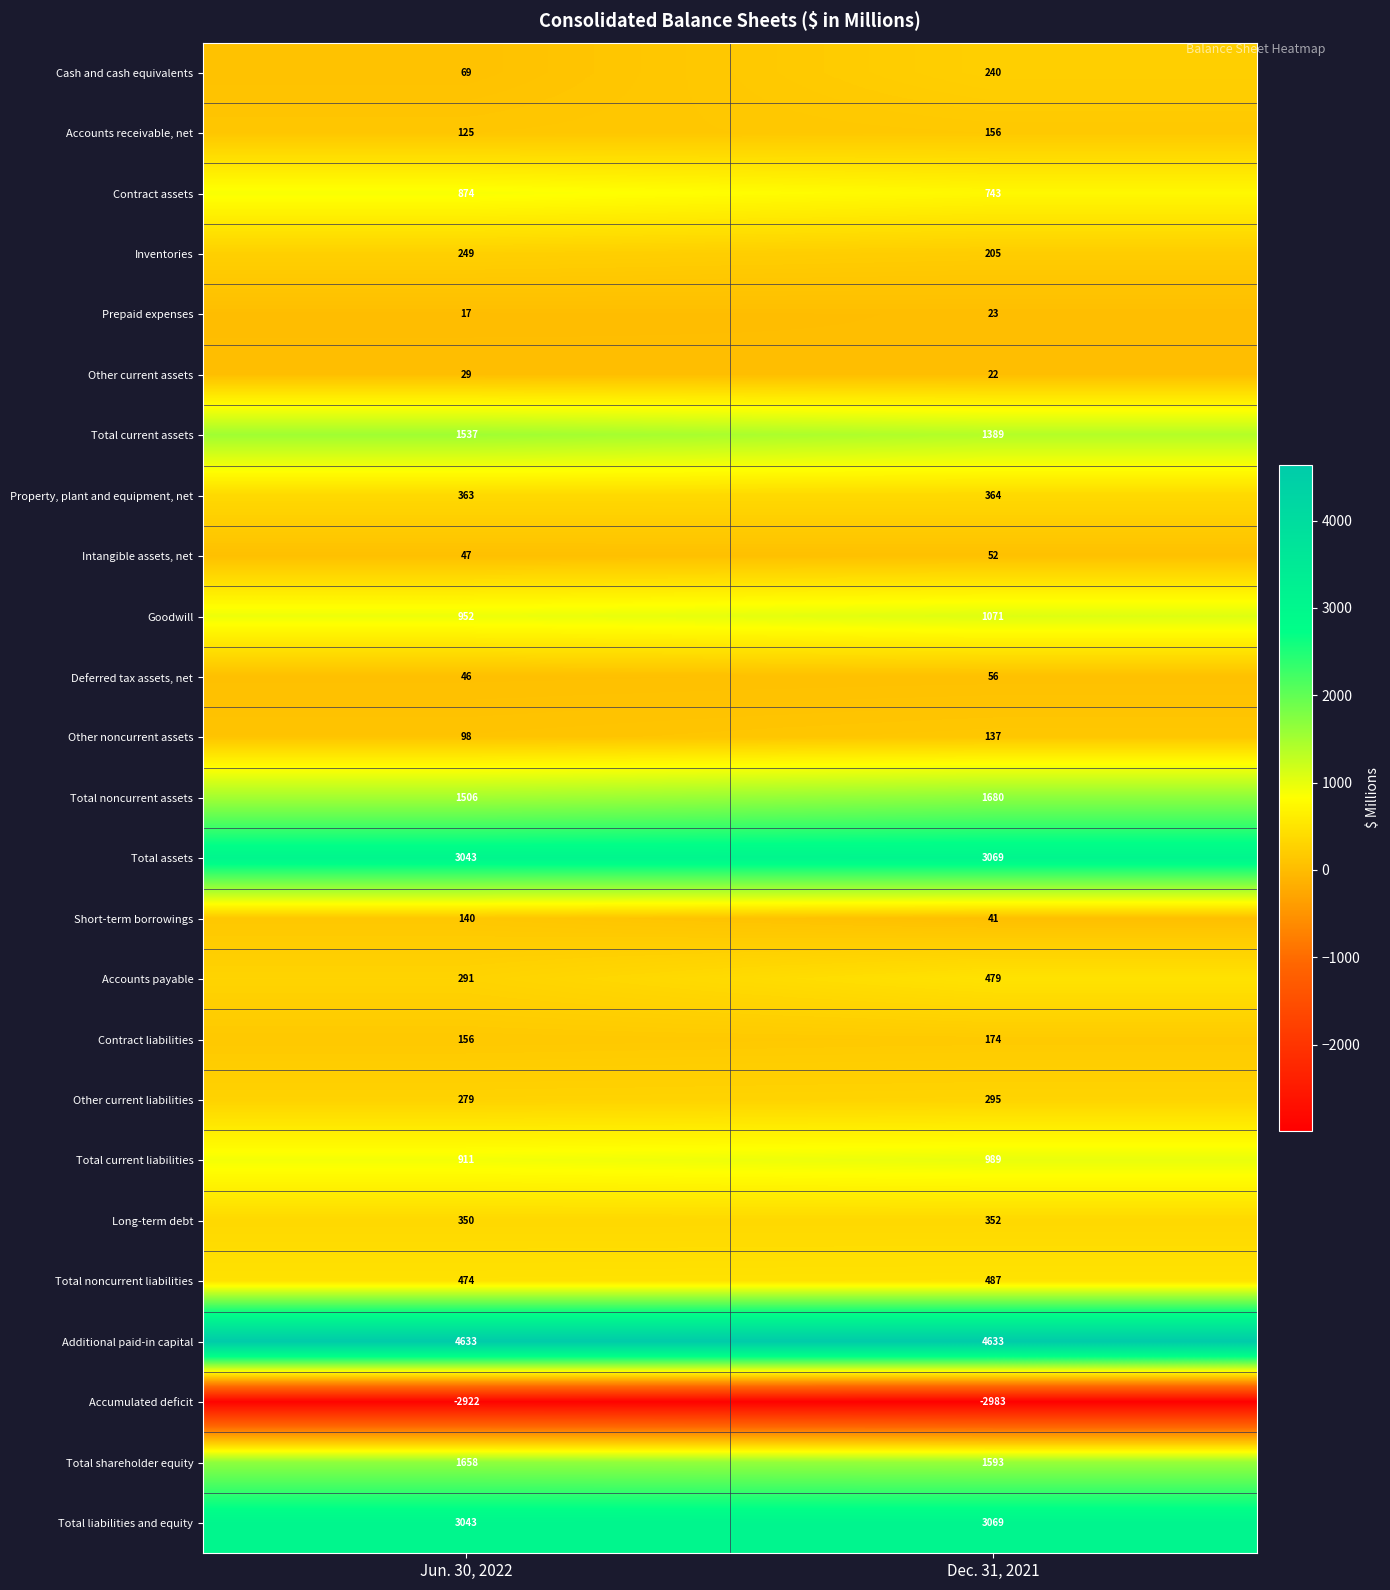

At which label is Total current liabilities closest to 950?

Jun. 30, 2022